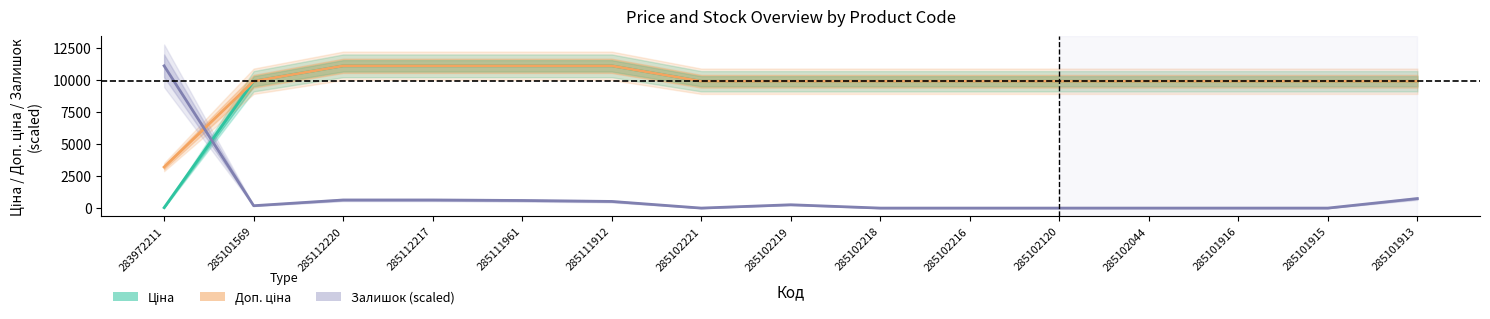

How many data points in Залишок are less than 185?

7